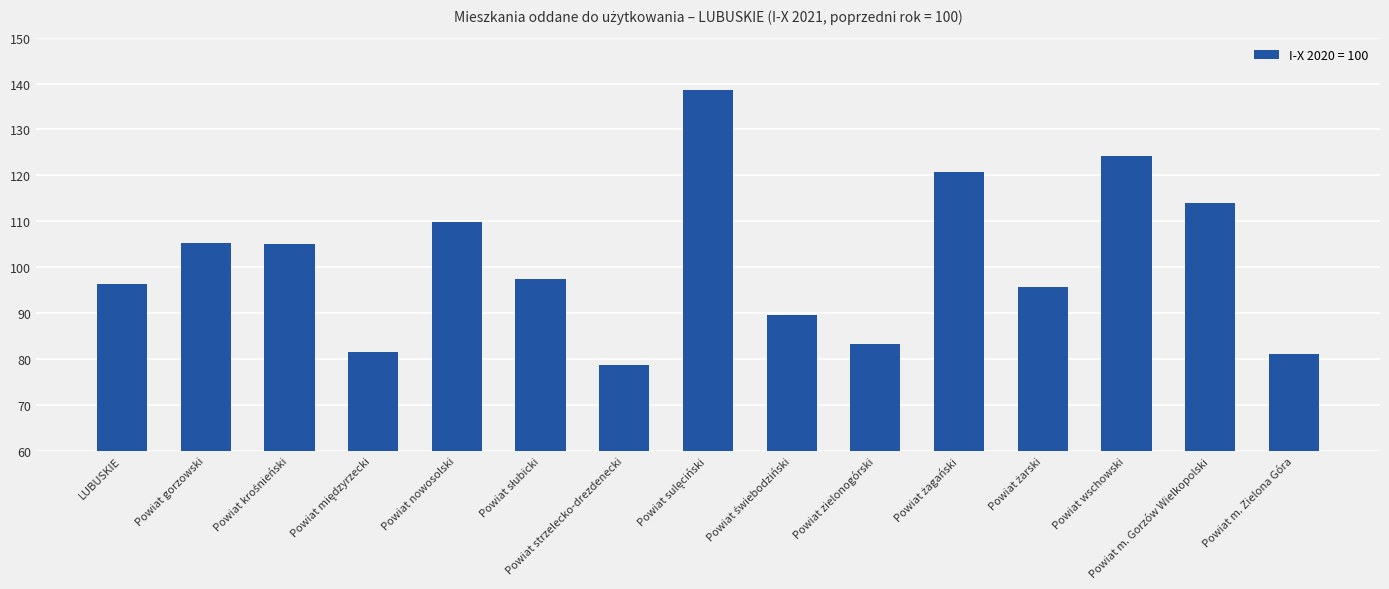

Read the value at Powiat strzelecko-drezdenecki.

78.7